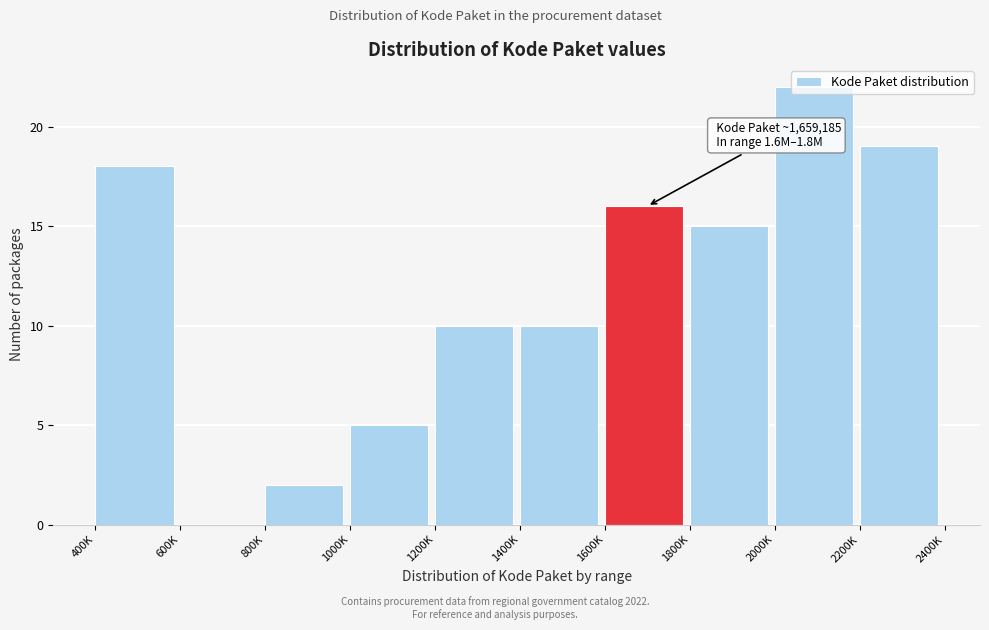

Approximately how many times larger is the value at 1200K compared to 400K?

0.6